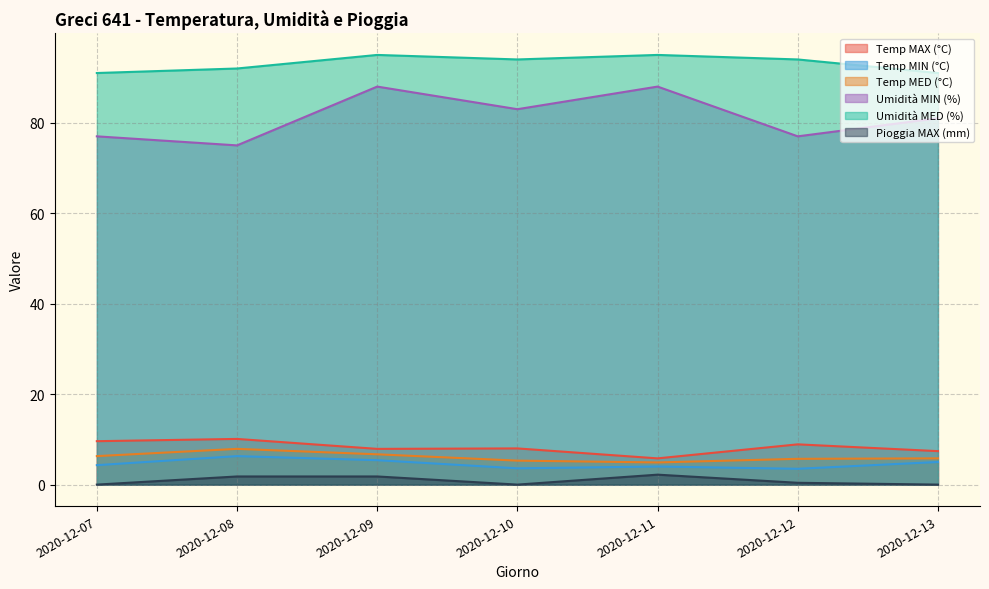

What is the value of the Temp MAX (°C) point at the 7th from the left?

7.4